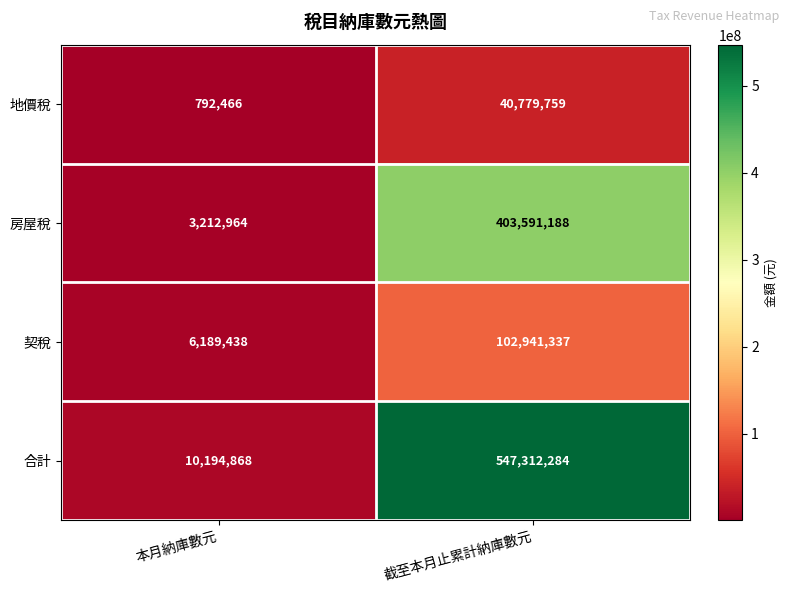

At which label is 地價稅 closest to 20786112?

本月納庫數元